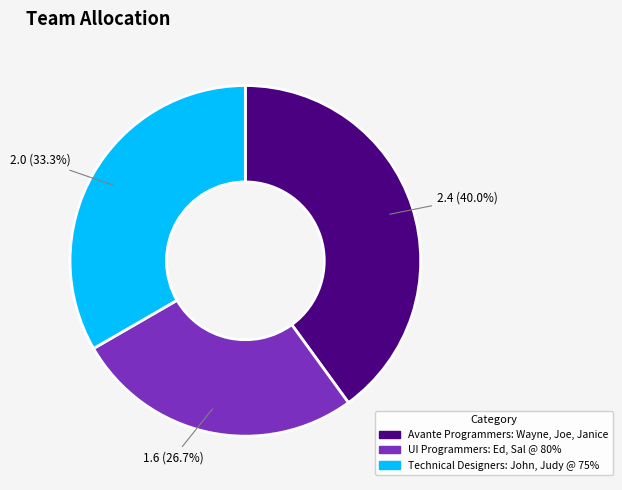

Between Technical Designers: John, Judy @ 75% and UI Programmers: Ed, Sal @ 80%, which is larger?

Technical Designers: John, Judy @ 75%